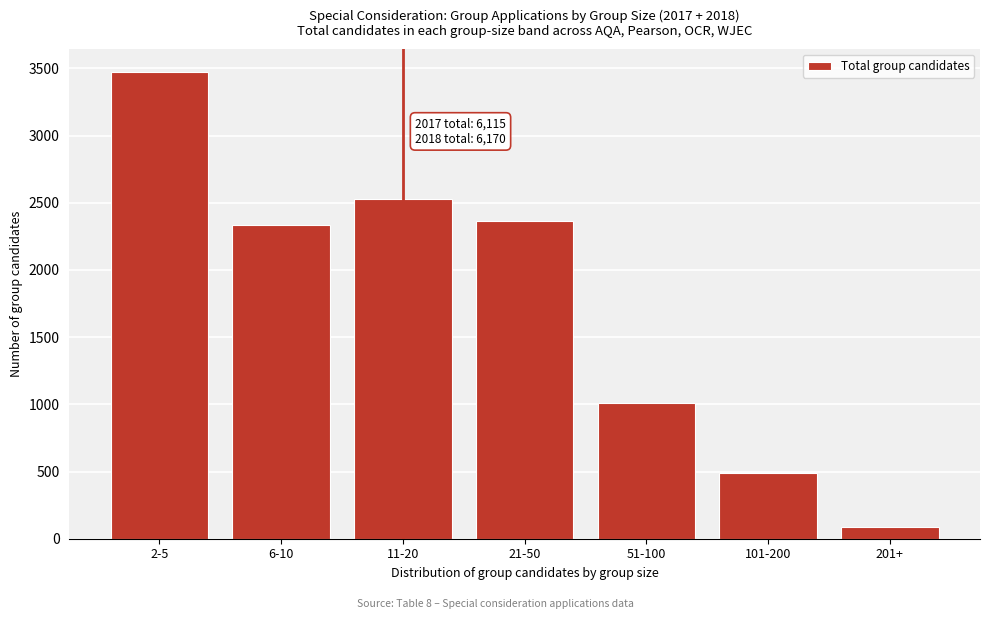

Reading left to right, list all the values displayed in this chart.

3470	2335	2525	2365	1010	490	90